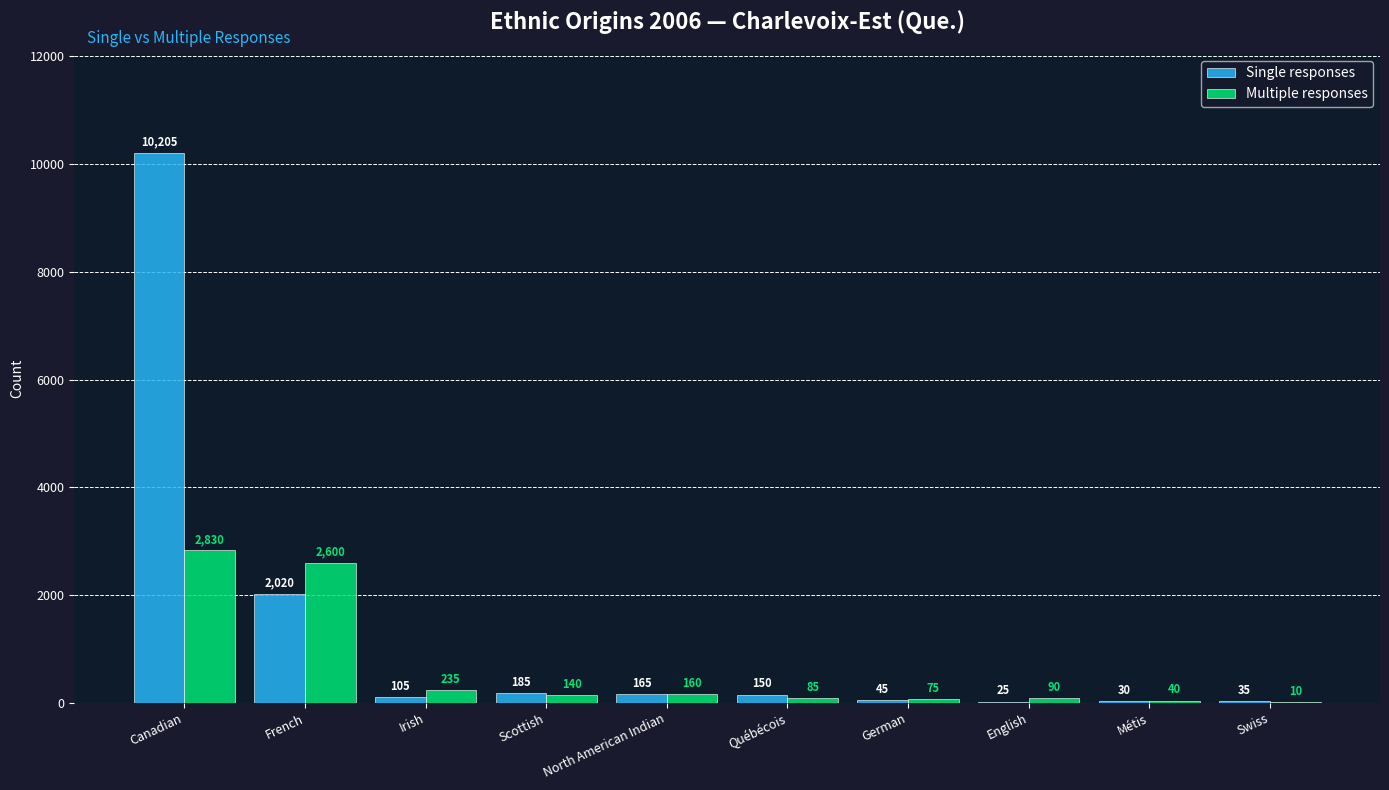

Reading left to right, extract all data points from this chart.

Single responses: Canadian=10205	French=2020	Irish=105	Scottish=185	North American Indian=165	Québécois=150	German=45	English=25	Métis=30	Swiss=35
Multiple responses: Canadian=2830	French=2600	Irish=235	Scottish=140	North American Indian=160	Québécois=85	German=75	English=90	Métis=40	Swiss=10